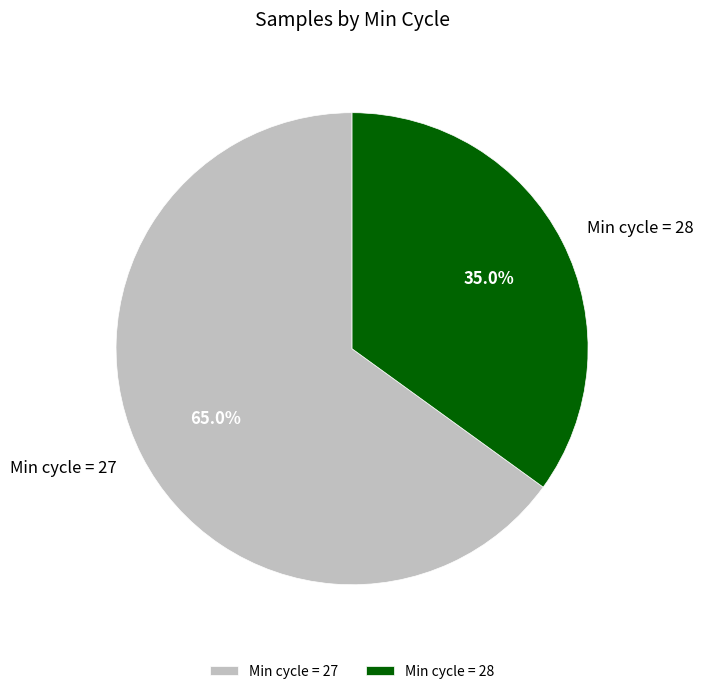

Which category accounts for the majority?

Min cycle = 27